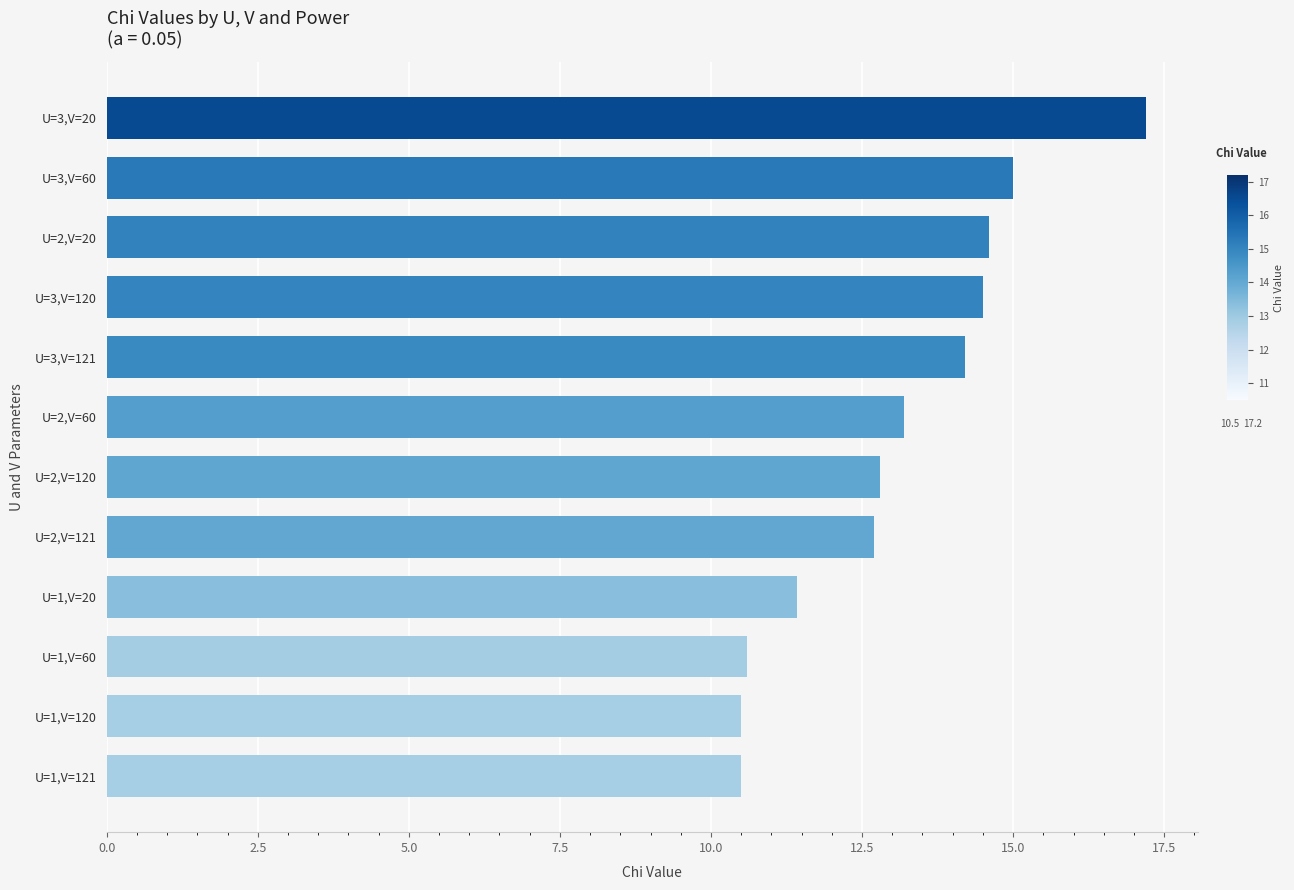

How many categories are shown in the chart?

12